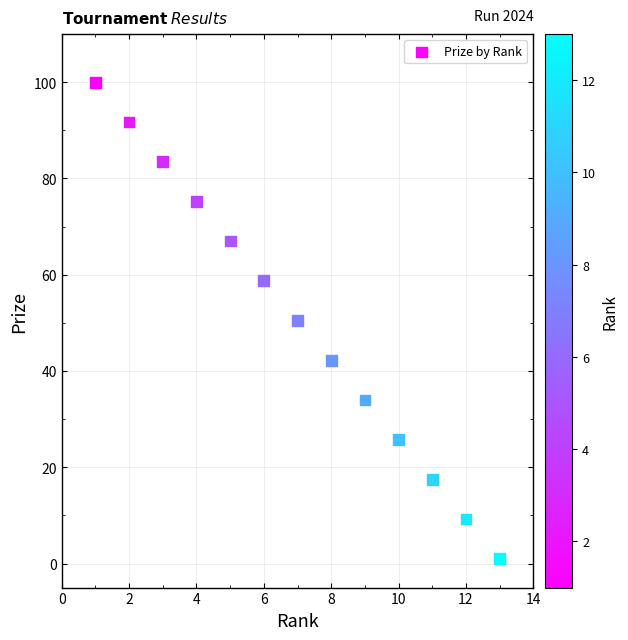

What is the range of X values (max minus min)?

12.0